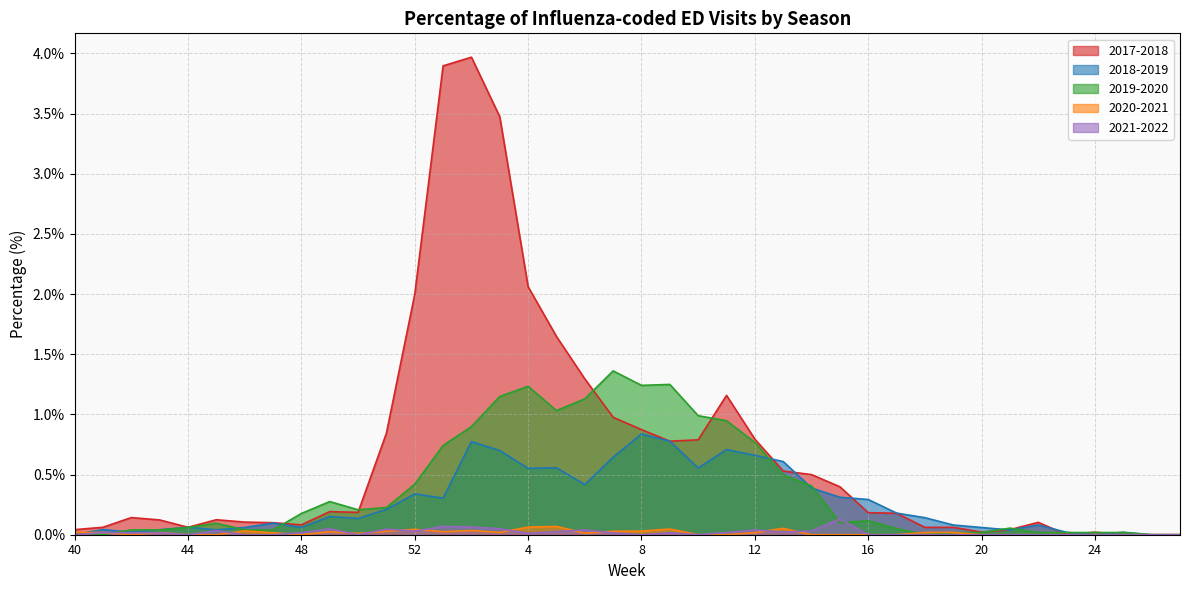

Which series has the largest total across all categories?

2017-2018